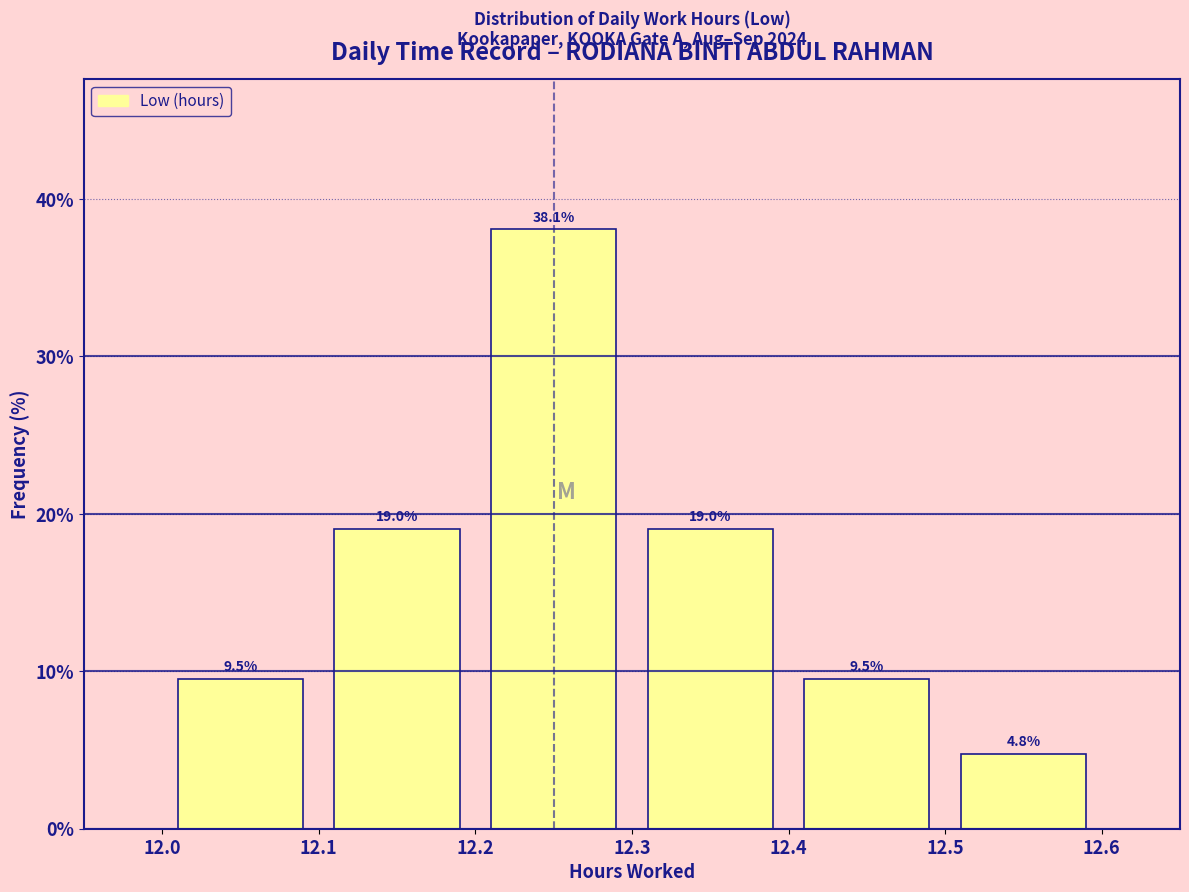

Over which range of the x-axis is the bar tallest?

12.2 to 12.3